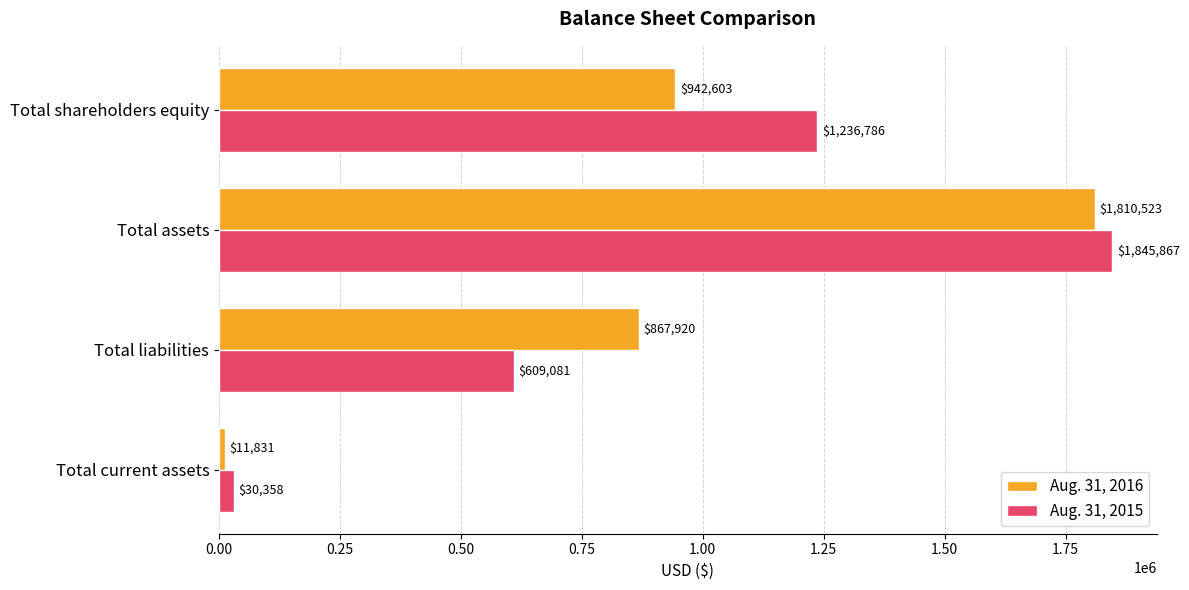

List the series in order of their peak value, lowest first.

Aug. 31, 2016, Aug. 31, 2015